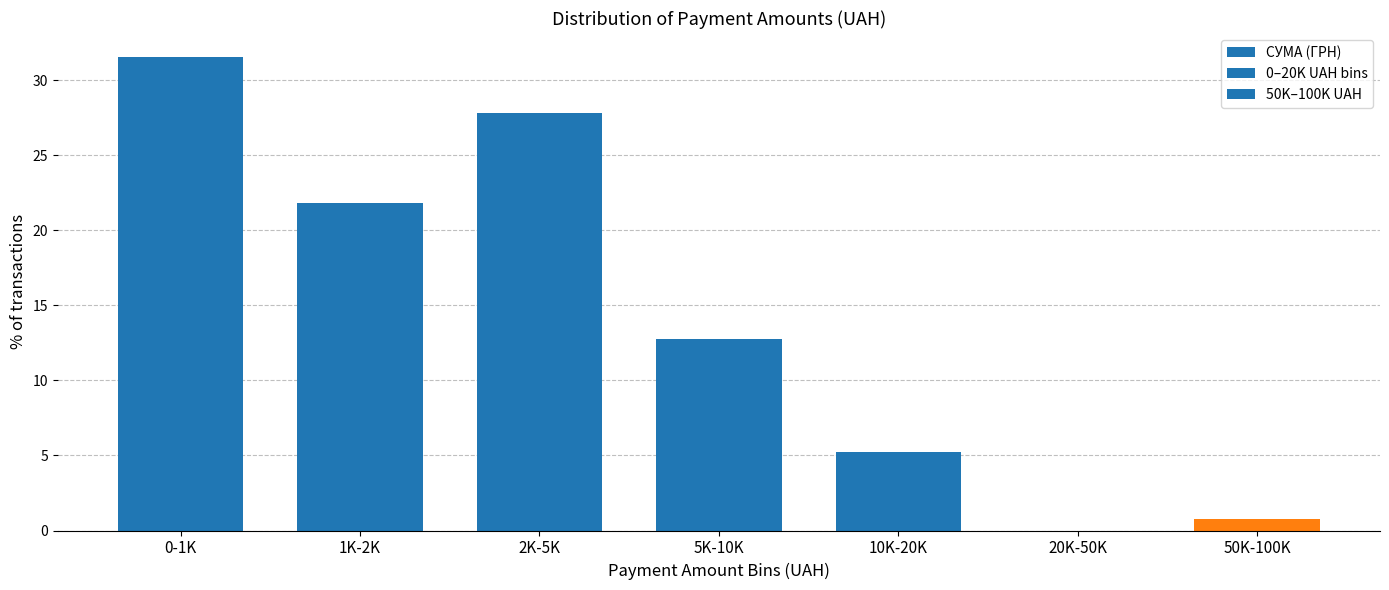

Reading left to right, list all the values displayed in this chart.

0-1K=31.6	1K-2K=21.8	2K-5K=27.8	5K-10K=12.8	10K-20K=5.3	20K-50K=0.0	50K-100K=0.8